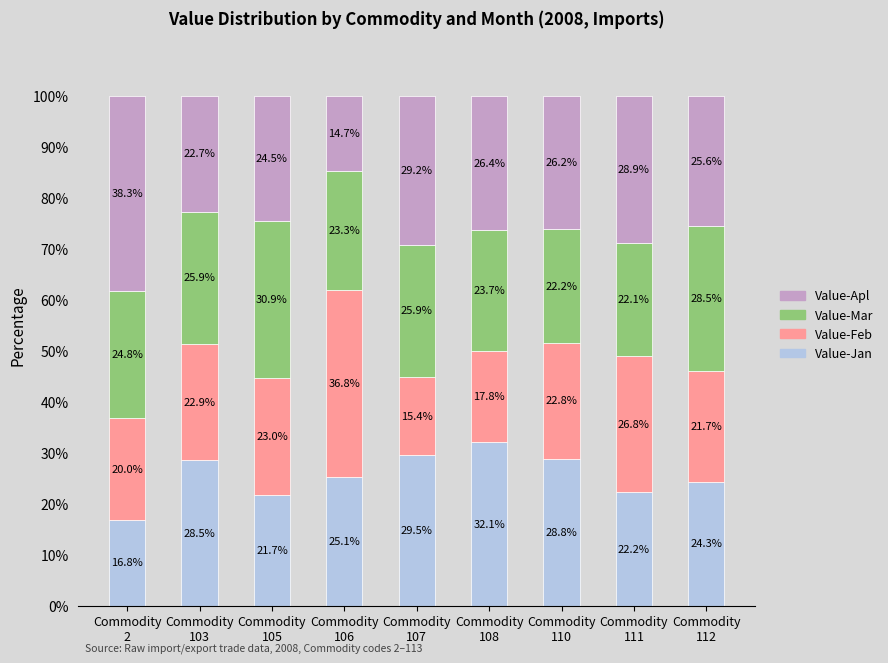

What is the difference between the maximum and minimum values in the Value-Jan series?

15.3